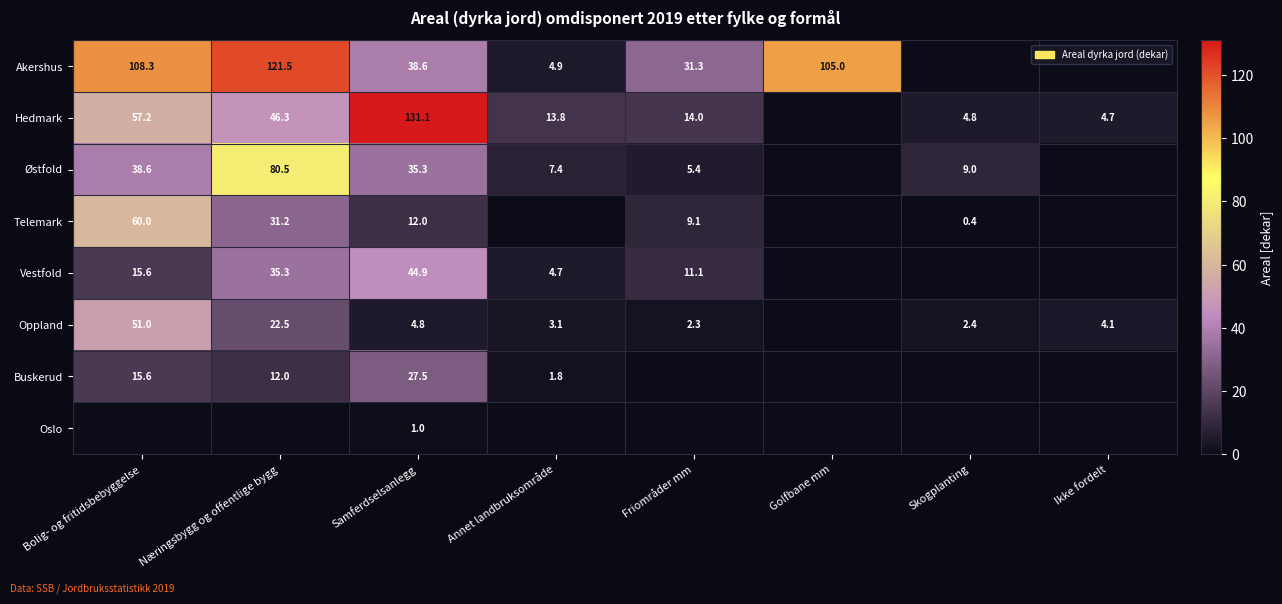

How many data points does each series have?

8